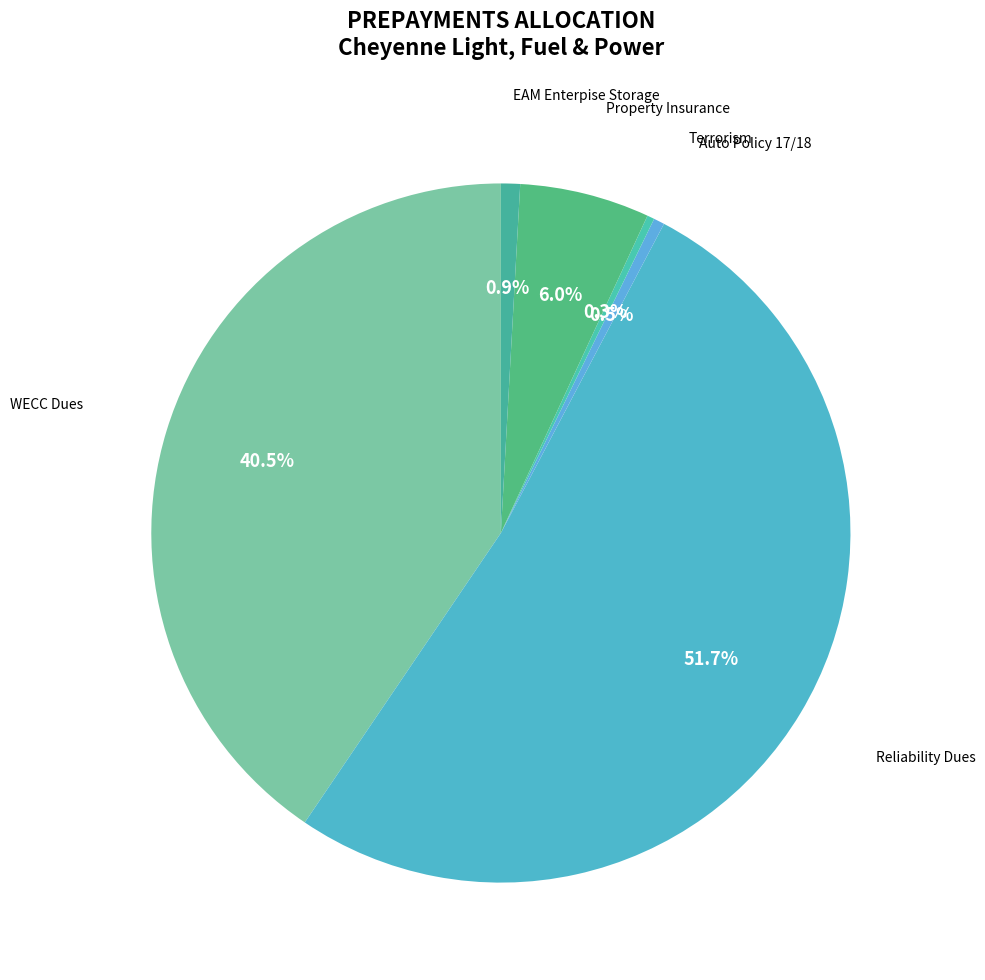

Is there any slice that represents more than half of the pie?

Yes